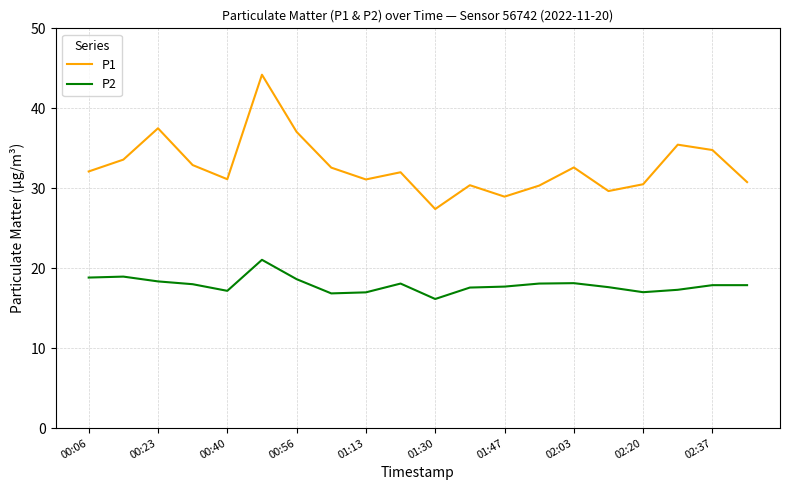

What are all the series names shown in the legend?

P1, P2